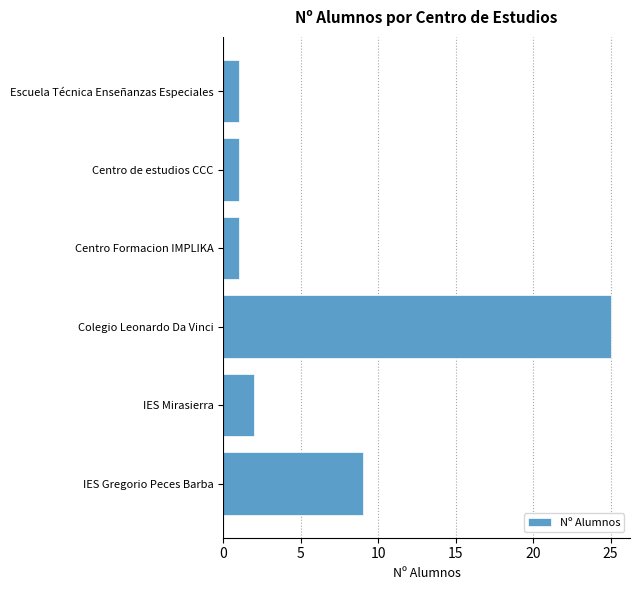

The value at IES Gregorio Peces Barba is 9. True or false?

True